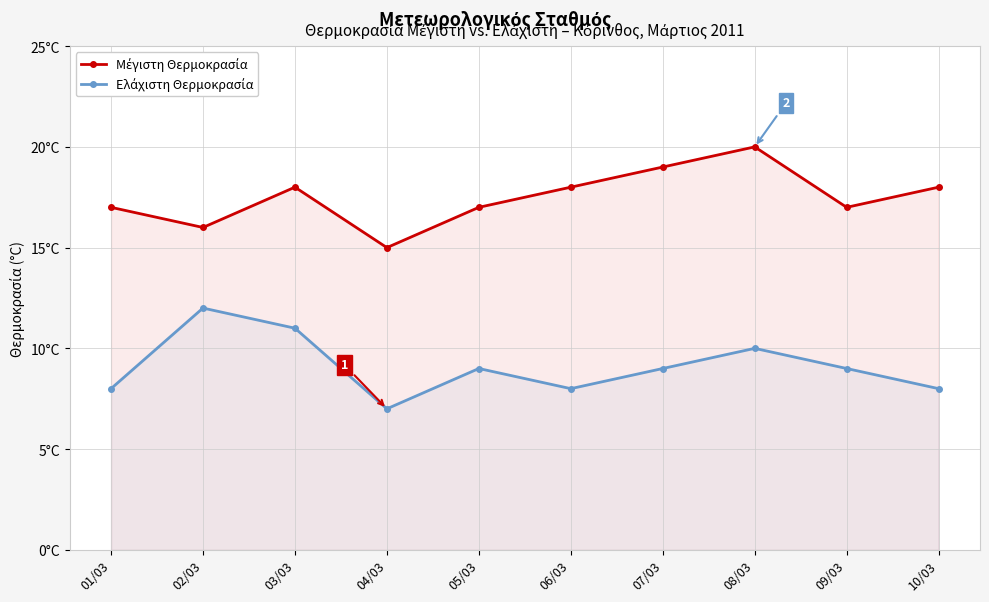

Between 02/03 and 04/03, which series saw the biggest shift?

Ελάχιστη Θερμοκρασία